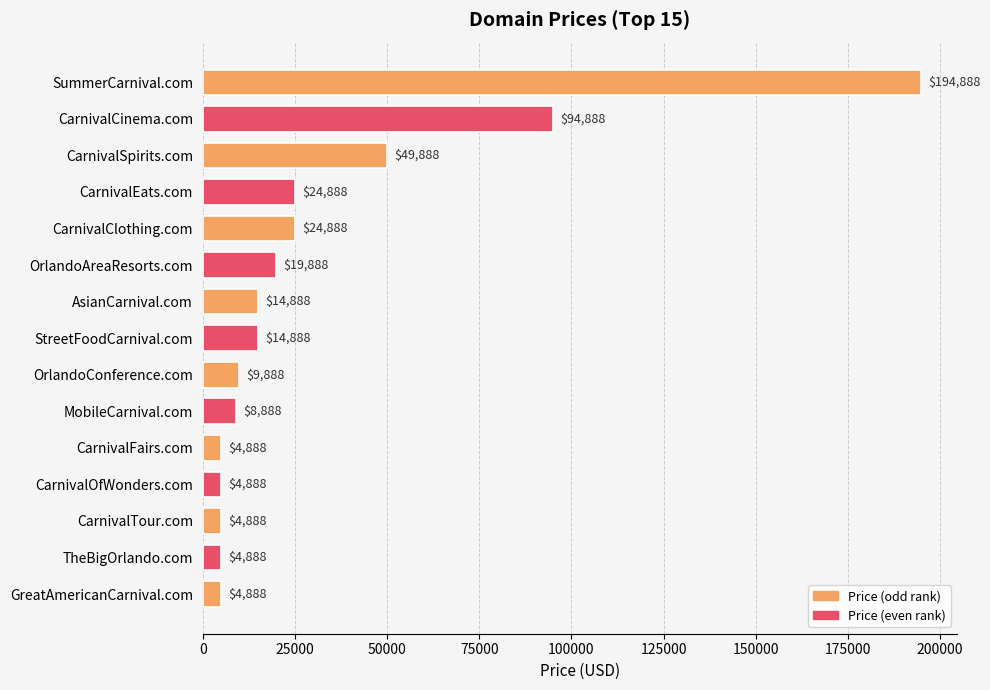

Where is the data nearest to the value 99888?

CarnivalCinema.com